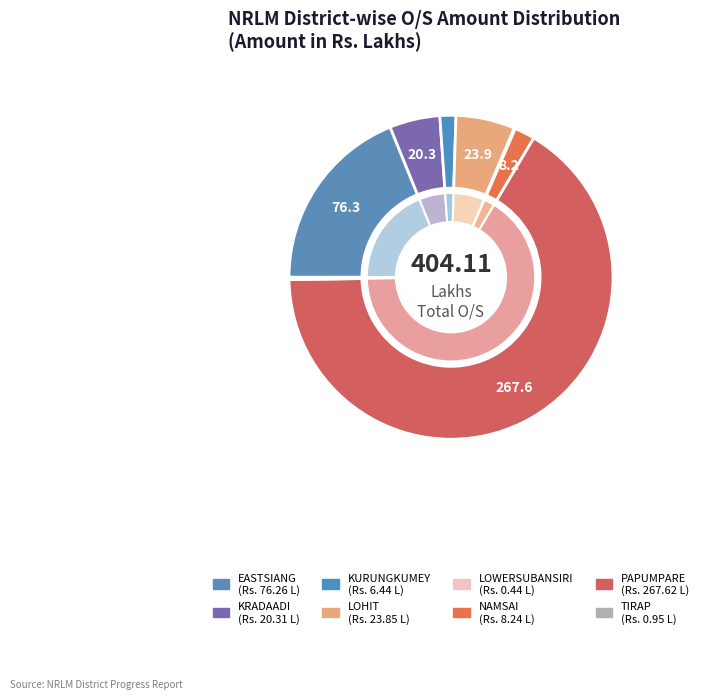

True or false: TIRAP accounts for 0% of the total.

True